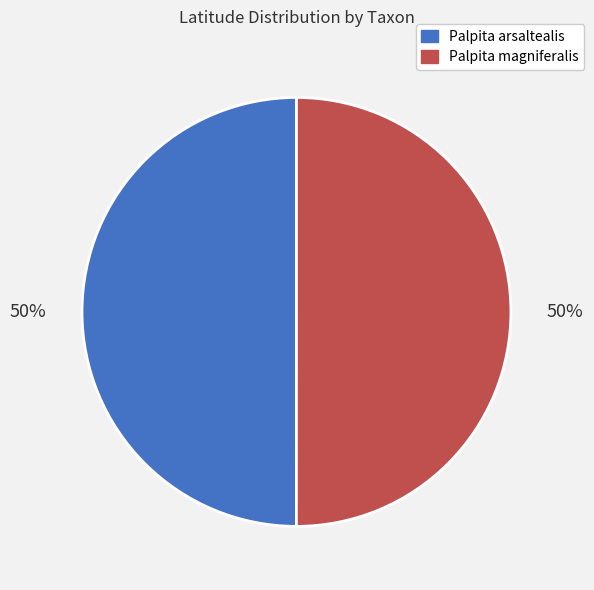

How many segments does this pie chart have?

2